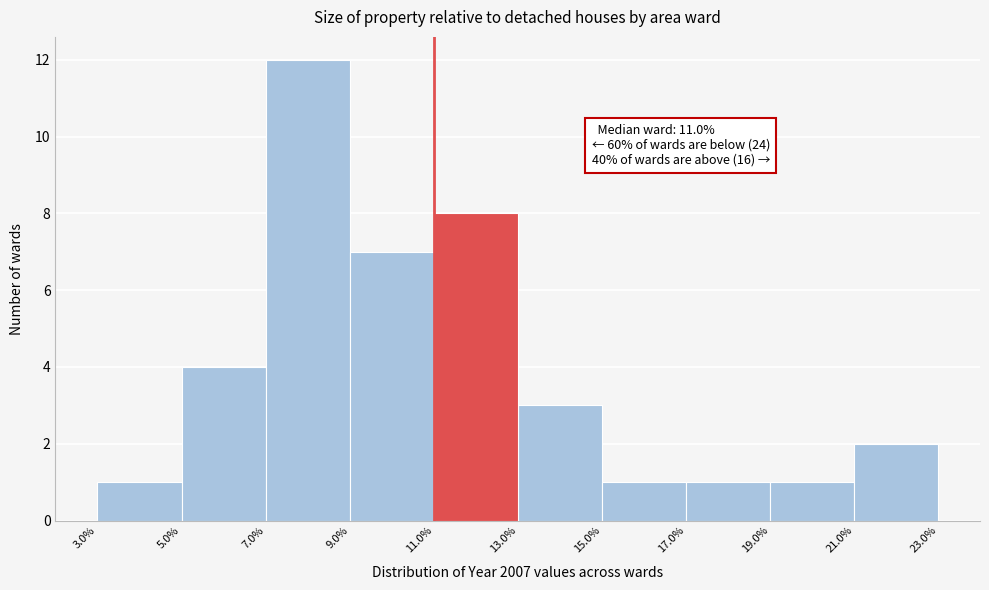

Which range on the x-axis has the tallest bar?

7.0% to 9.0%